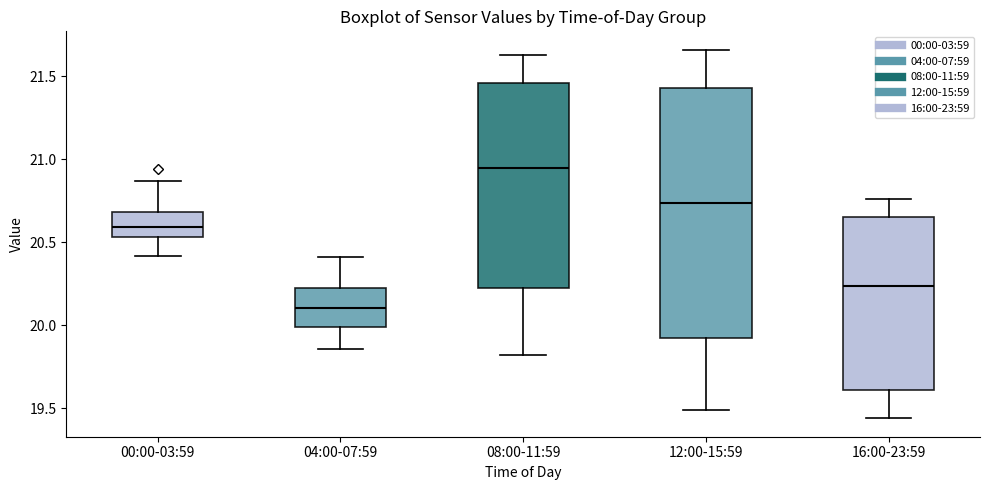

Reading left to right, transcribe this box plot: for each box, give where its median line is, the range the box spans, and where its two whiskers end, as read against the y-axis. The values are not printed on the chart, so give them approximately, as read against the axis.

00:00-03:59: median 20.60, box 20.55 to 20.70, whiskers 20.40 to 20.85
04:00-07:59: median 20.10, box 20.00 to 20.25, whiskers 19.85 to 20.40
08:00-11:59: median 20.95, box 20.25 to 21.45, whiskers 19.80 to 21.65
12:00-15:59: median 20.75, box 19.90 to 21.45, whiskers 19.50 to 21.65
16:00-23:59: median 20.25, box 19.60 to 20.65, whiskers 19.45 to 20.75